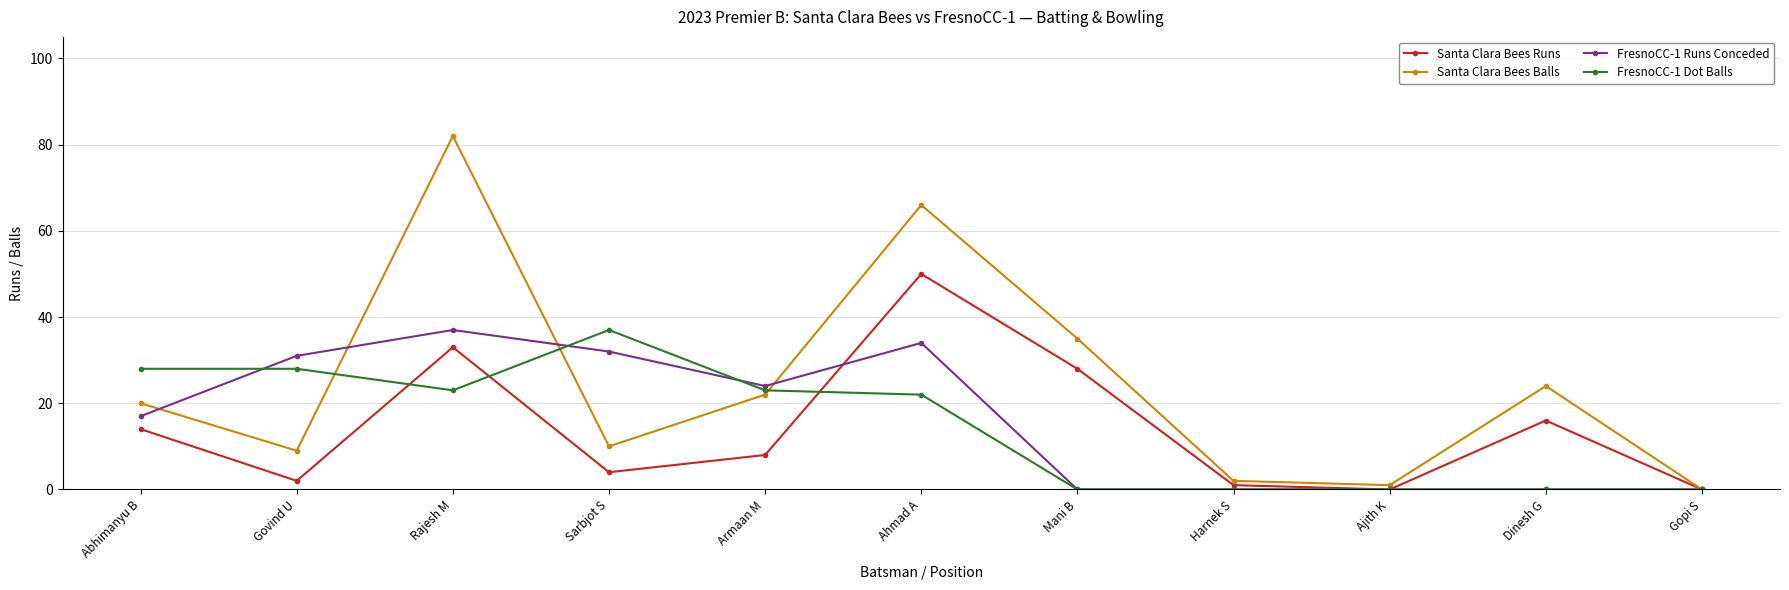

At which label does Santa Clara Bees Balls reach its peak?

Rajesh M